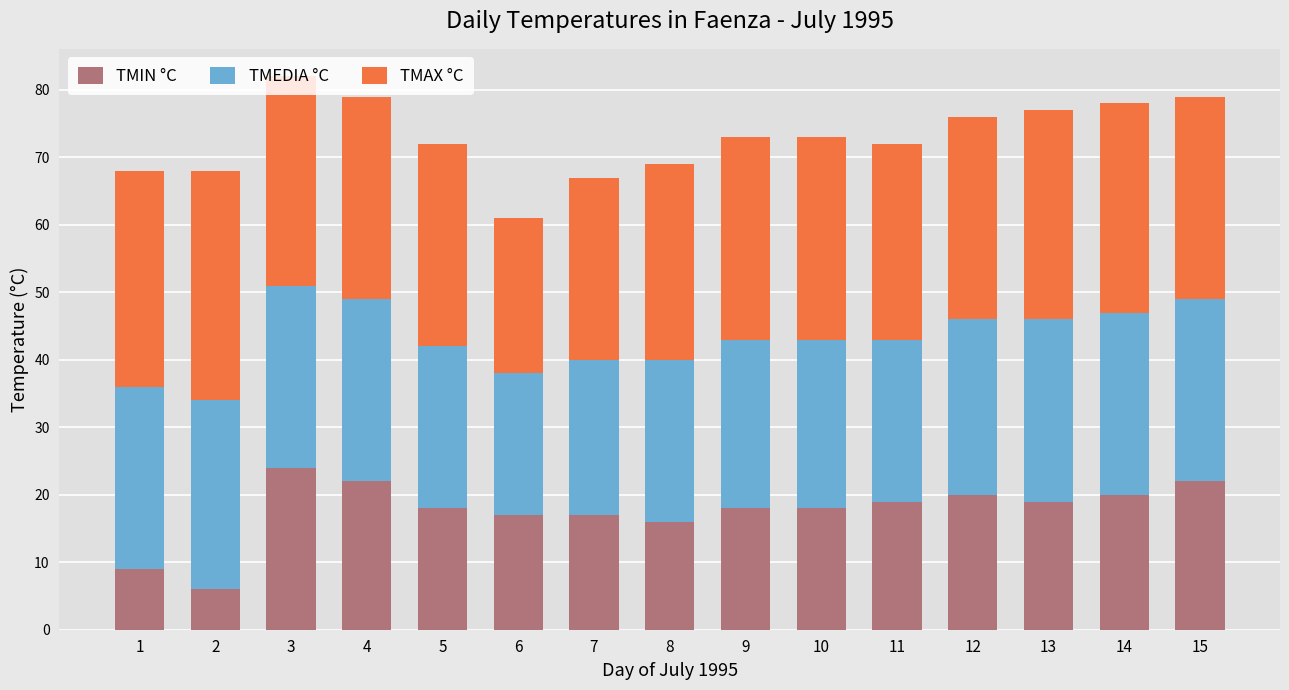

How many bars are there in total?

15